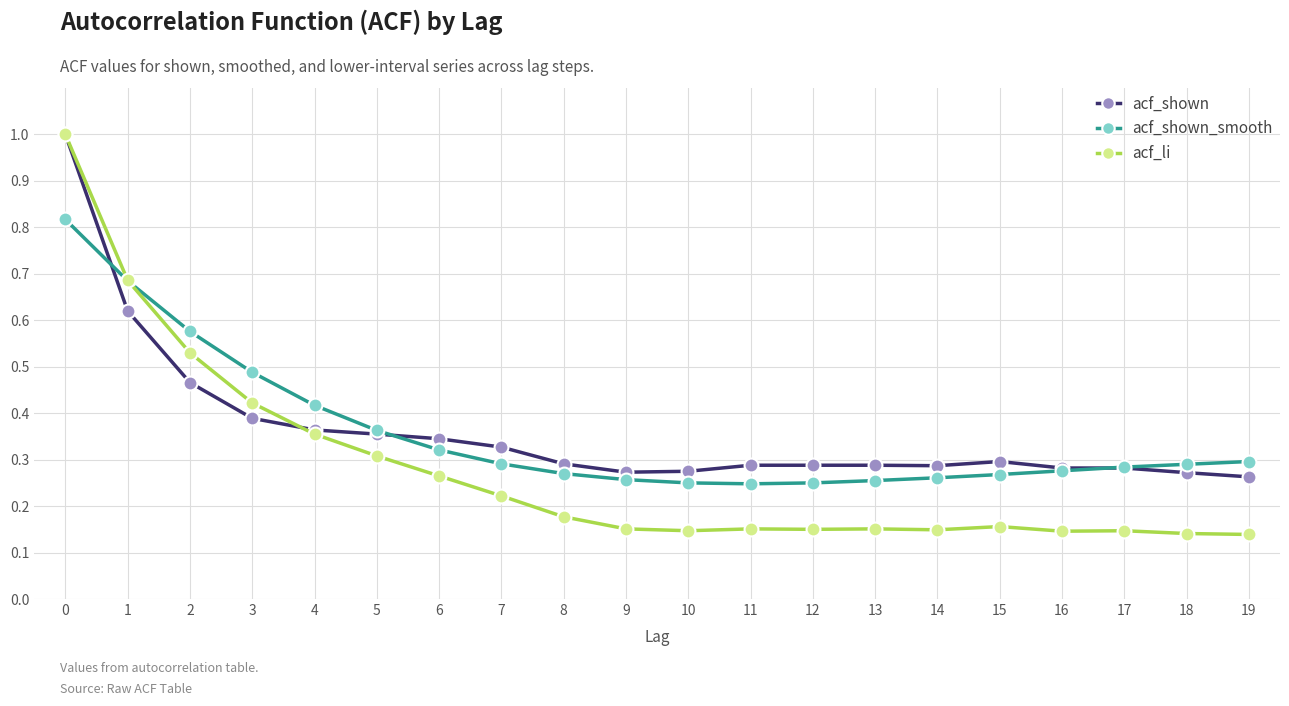

What is the maximum value shown in the chart?

1.0